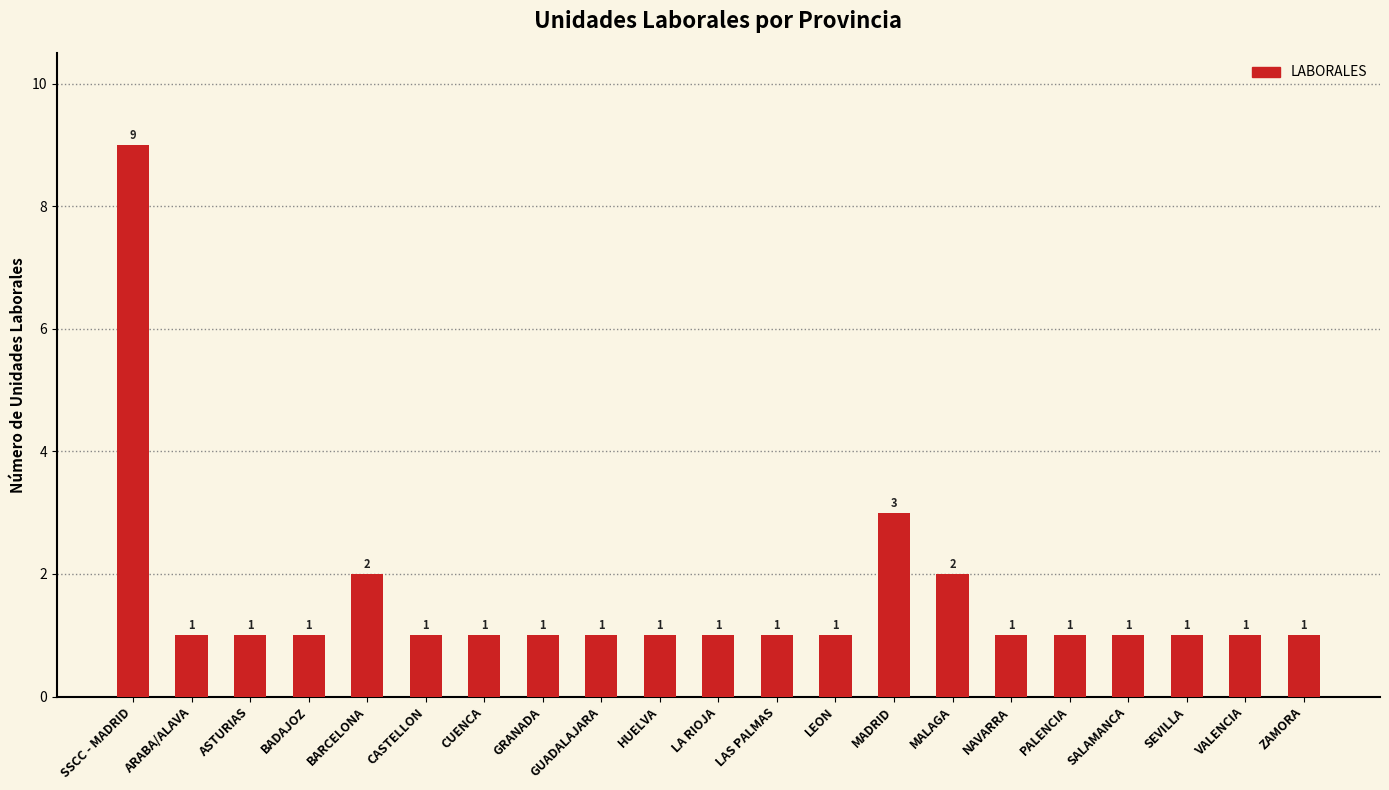

Is it true that the value at SSCC - MADRID is 9?

True